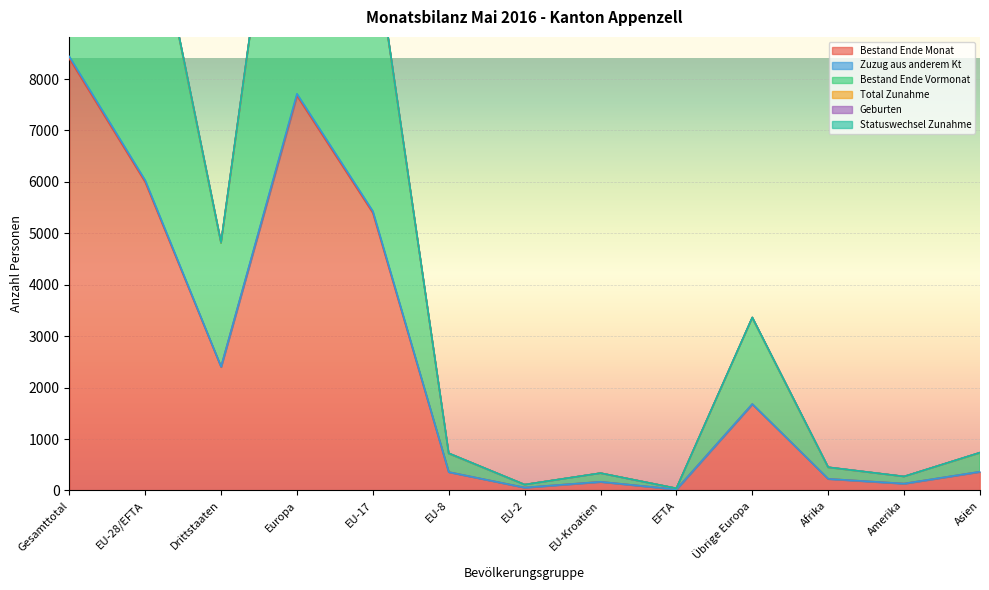

True or false: Bestand Ende Vormonat and Bestand Ende Monat cross at least once.

False